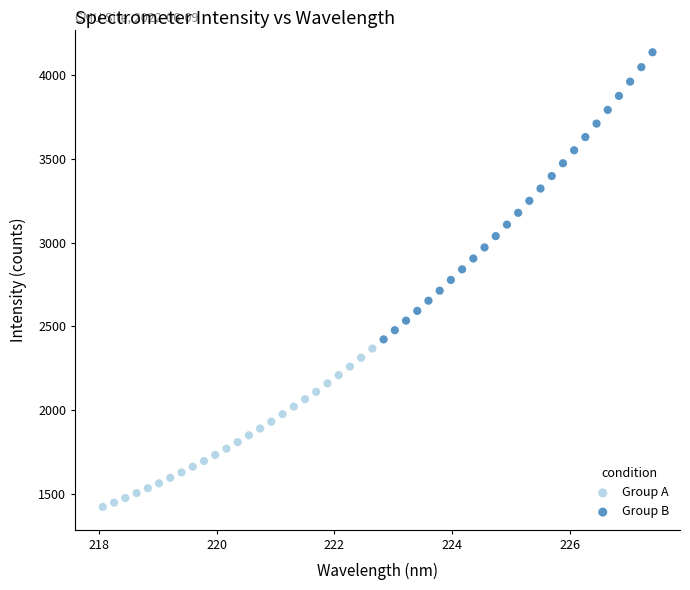

Which series reaches the maximum Y coordinate?

Group B